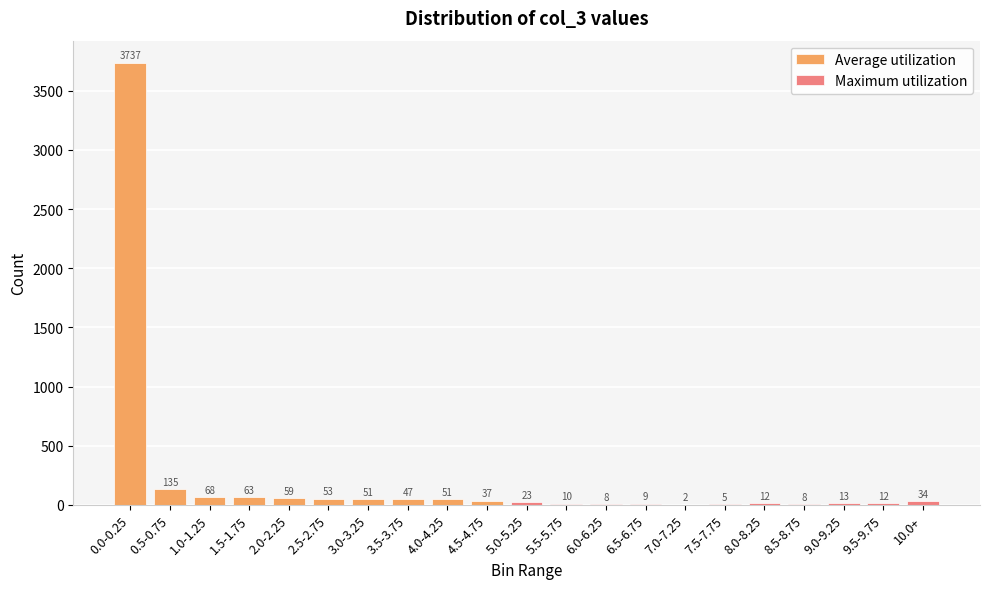

The value at 2.0-2.25 is 25. True or false?

False